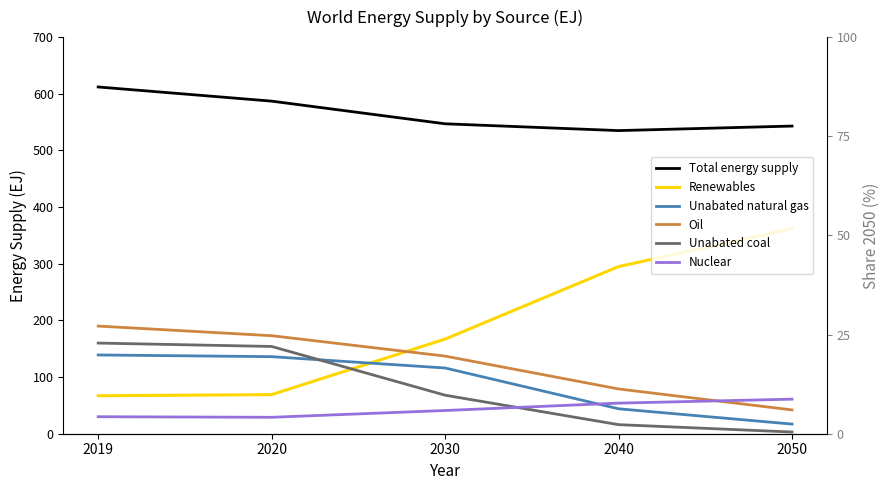

What is the total value across all series at 2040?

1023